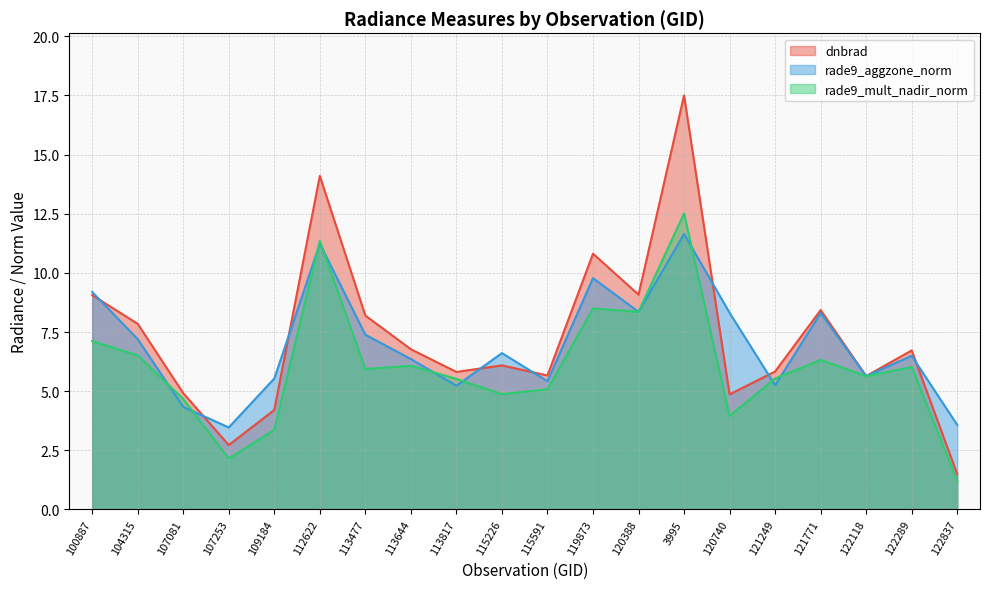

Where do rade9_aggzone_norm and dnbrad first cross each other?

100887 and 104315